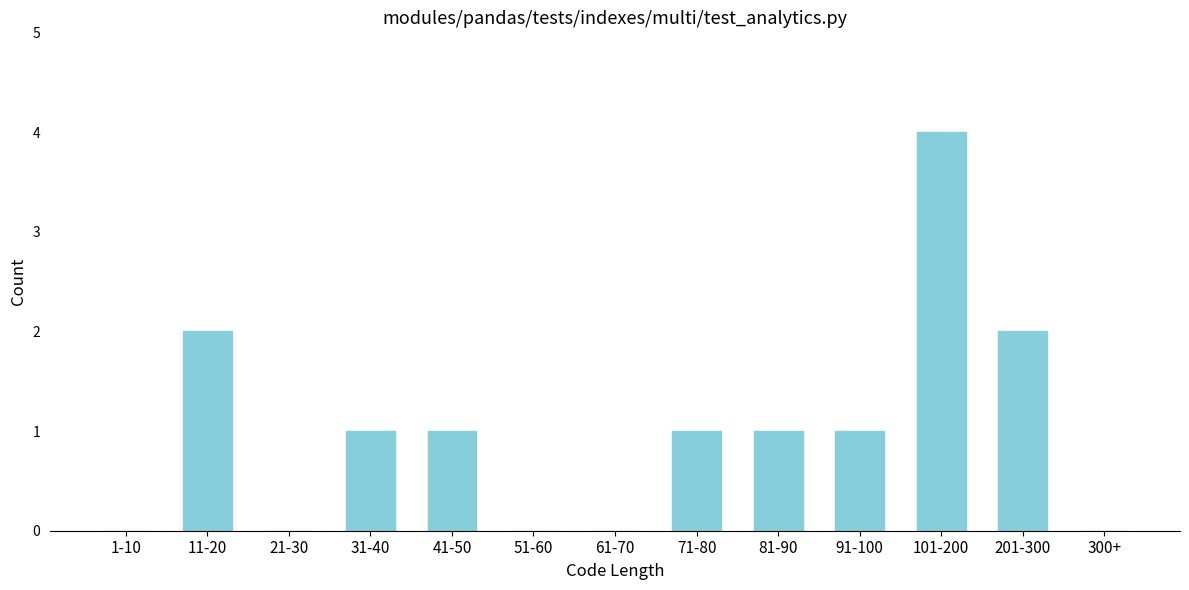

Reading left to right, extract all data points from this chart.

1-10=0	11-20=2	21-30=0	31-40=1	41-50=1	51-60=0	61-70=0	71-80=1	81-90=1	91-100=1	101-200=4	201-300=2	300+=0